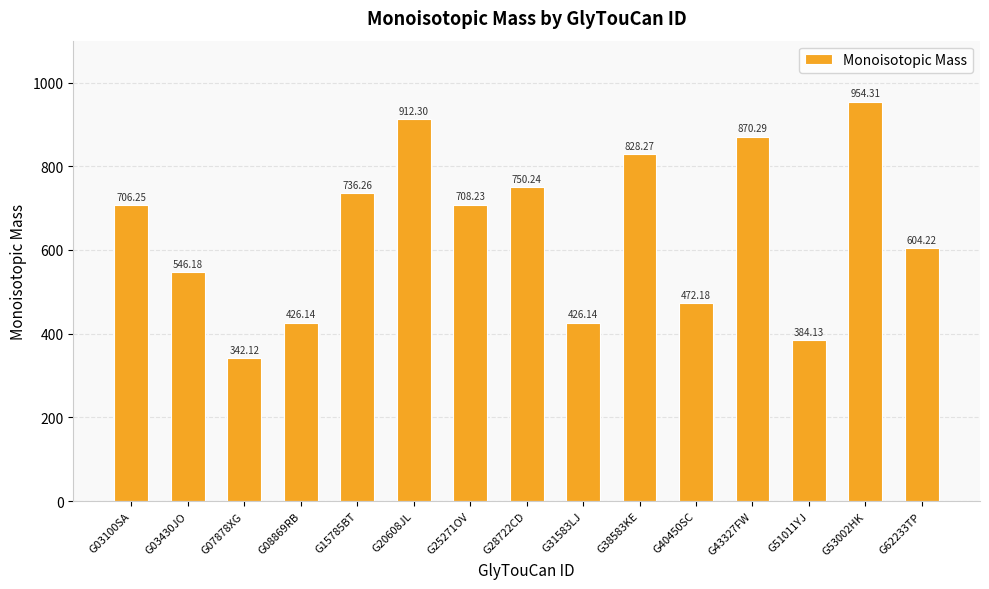

What is the difference between the maximum and minimum values?

612.2